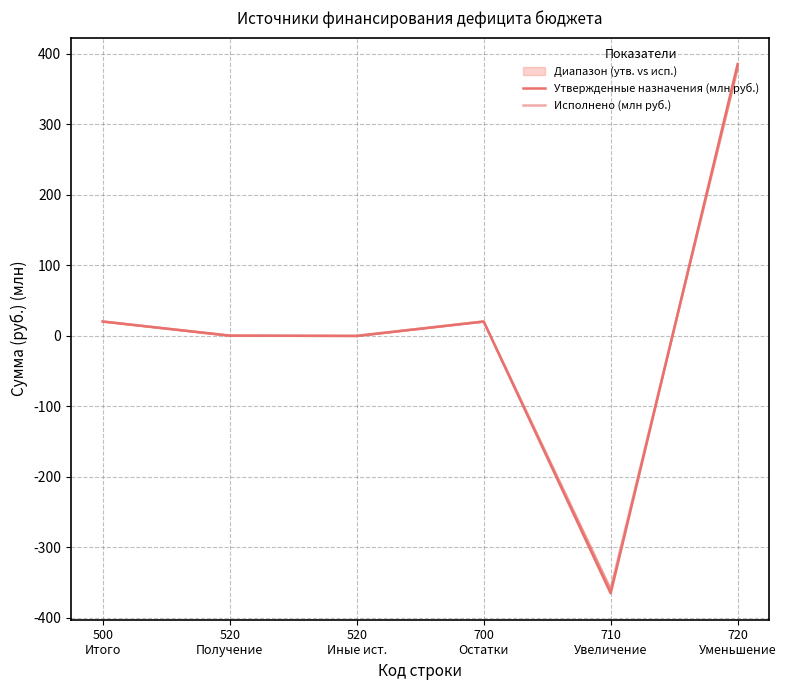

List the labels in order of Утвержденные назначения (млн руб.) value, largest first.

720
Уменьшение, 500
Итого, 700
Остатки, 520
Получение, 520
Иные ист., 710
Увеличение